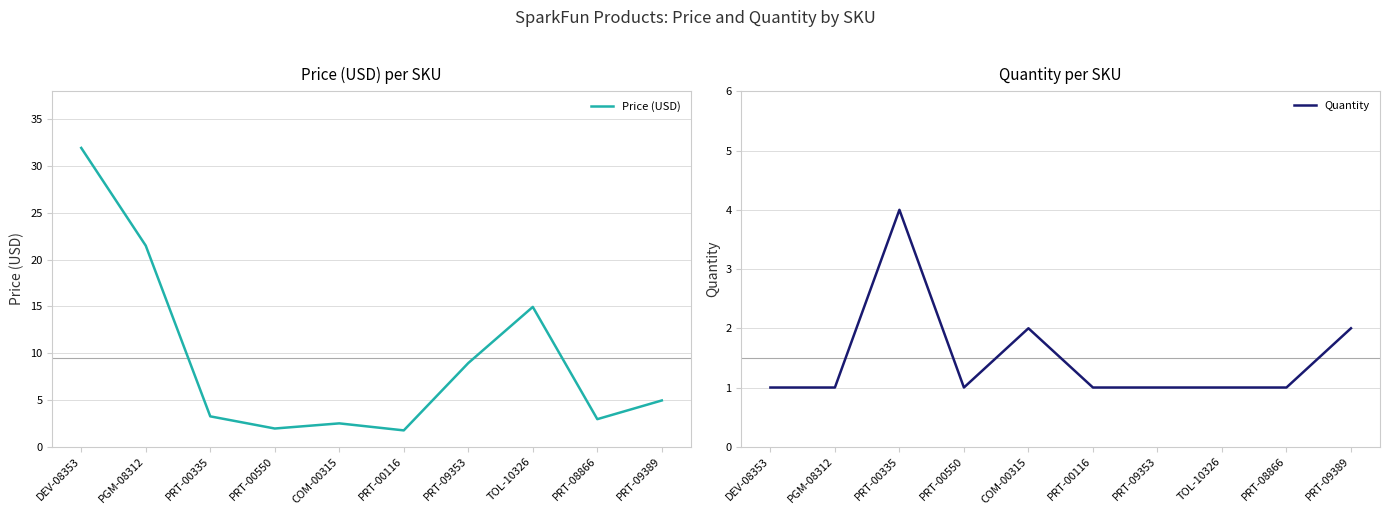

What is the difference between the highest and lowest values at PRT-08866?

2.0